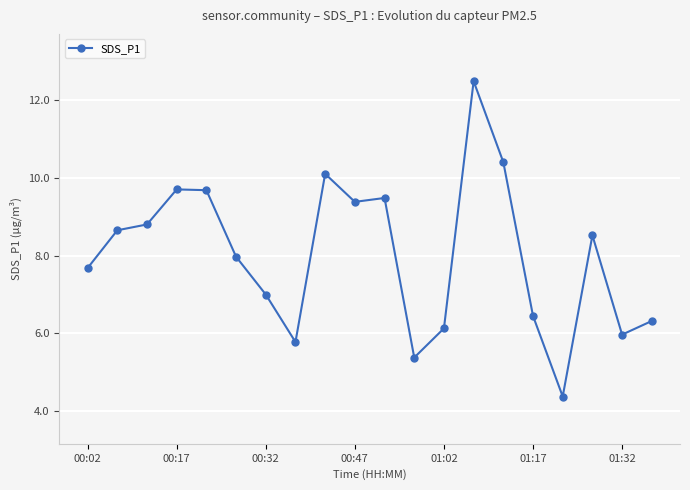

True or false: there are more than 2 points higher than both neighbors.

True